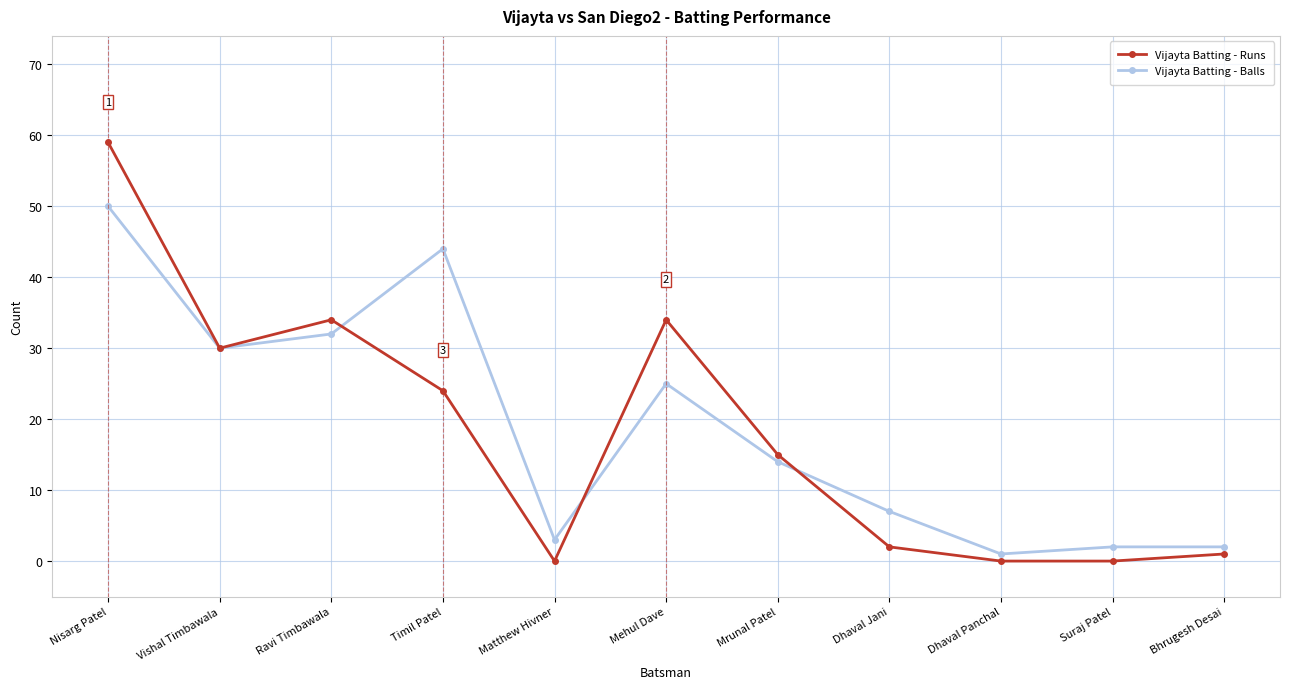

Which series changed the most between Ravi Timbawala and Bhrugesh Desai?

Vijayta Batting - Runs